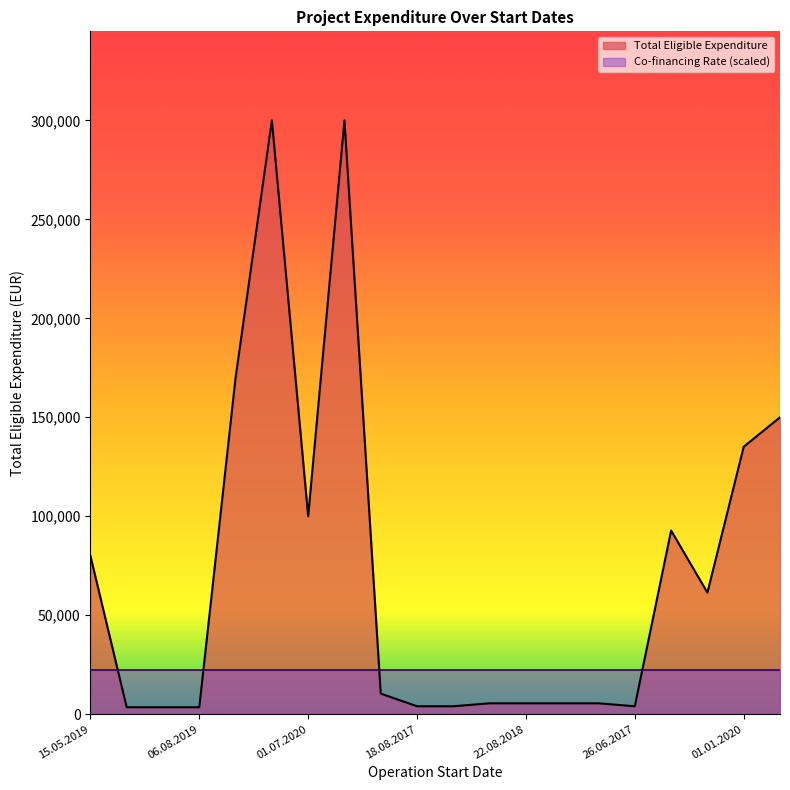

At which label is the value closest to 151750?

15.04.2020